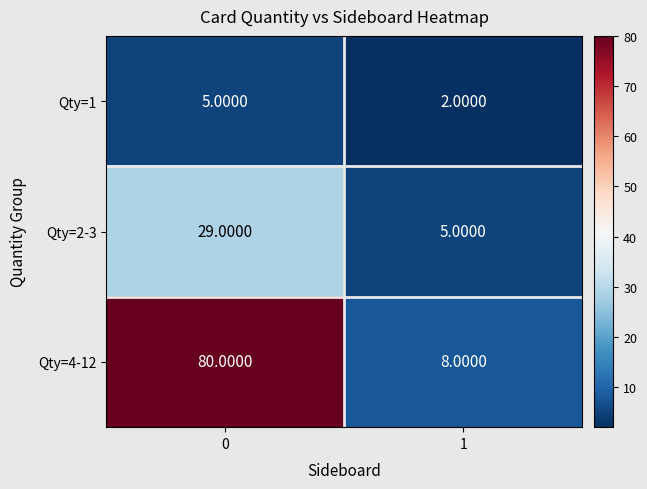

Rank the categories by Qty=2-3 value from highest to lowest.

0, 1